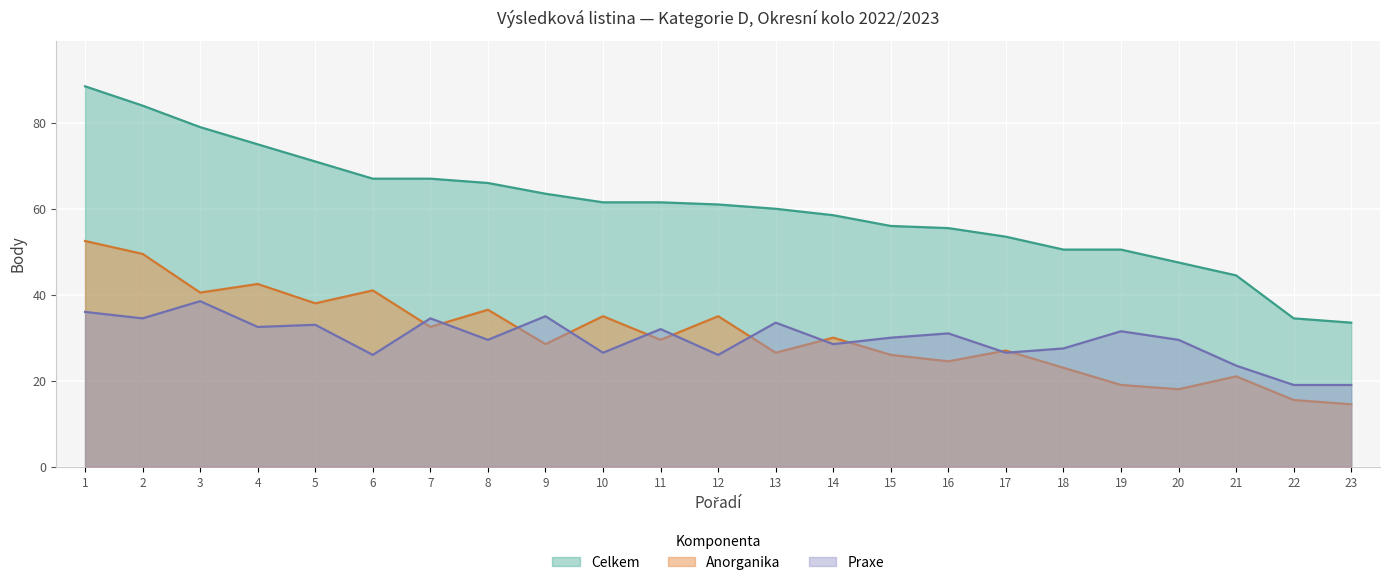

Which series has the largest total across all categories?

Celkem